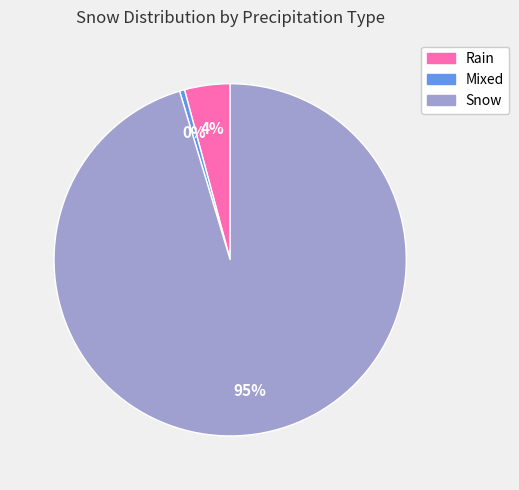

Rank the categories by value from lowest to highest.

Mixed, Rain, Snow